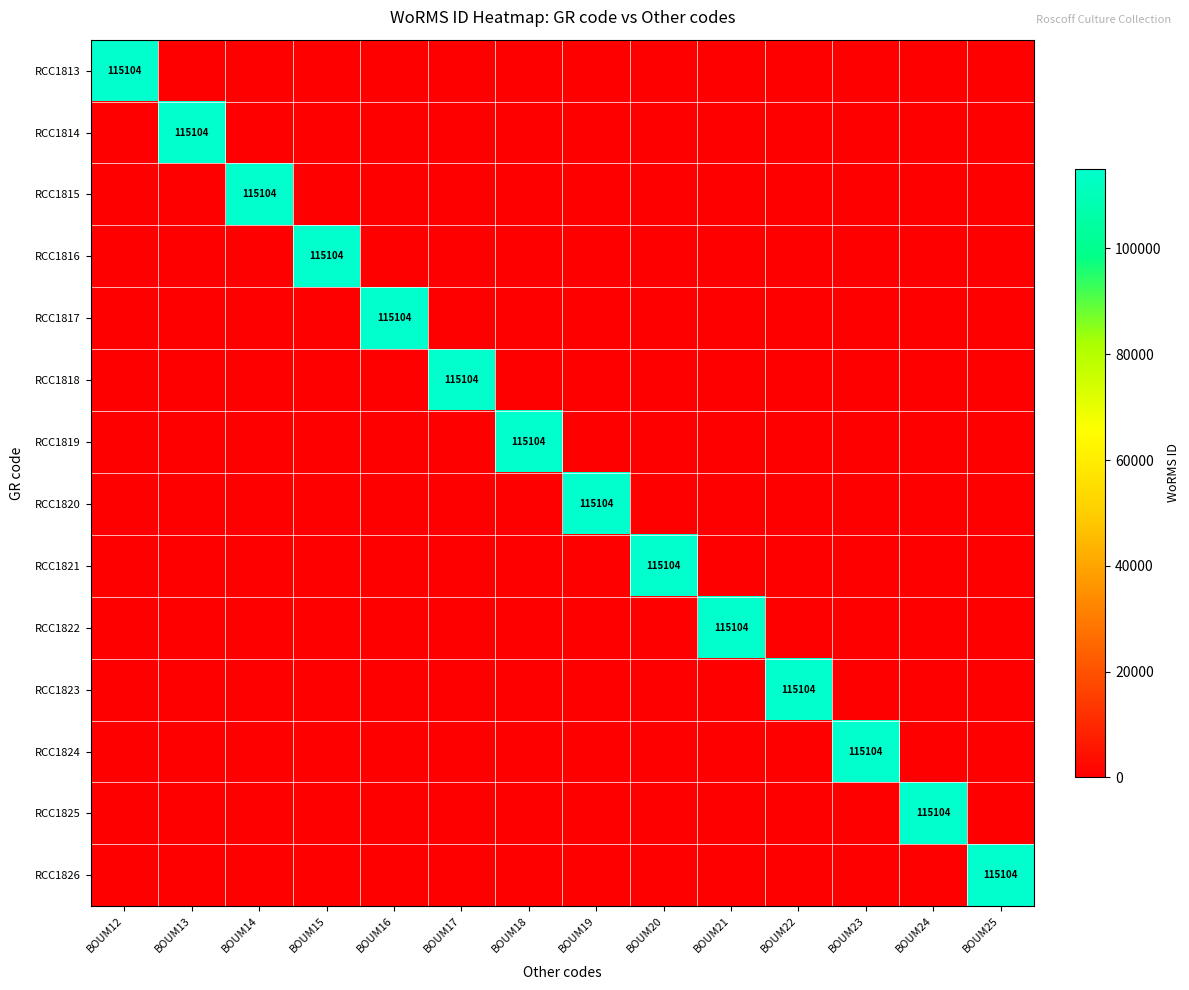

At which category is the sum across all series the highest?

BOUM12